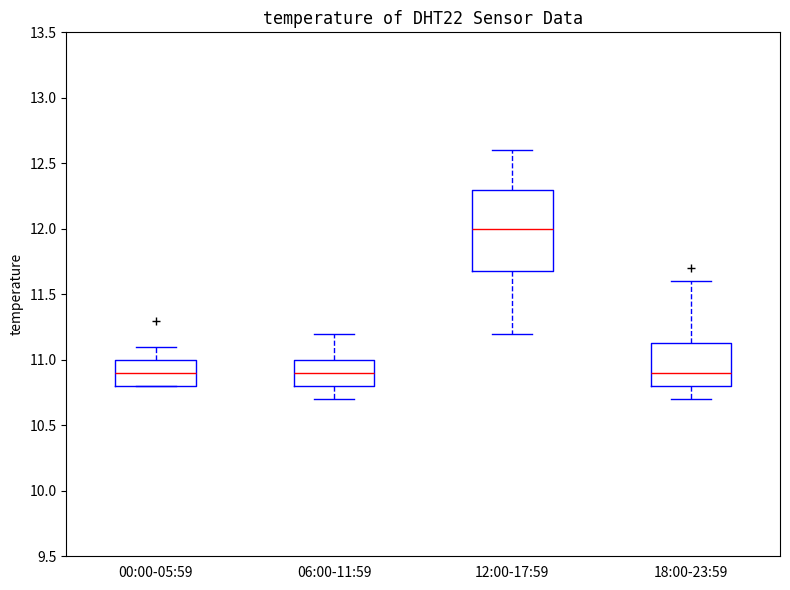

Comparing the boxes themselves (not the whiskers), which one is the tallest?

12:00-17:59